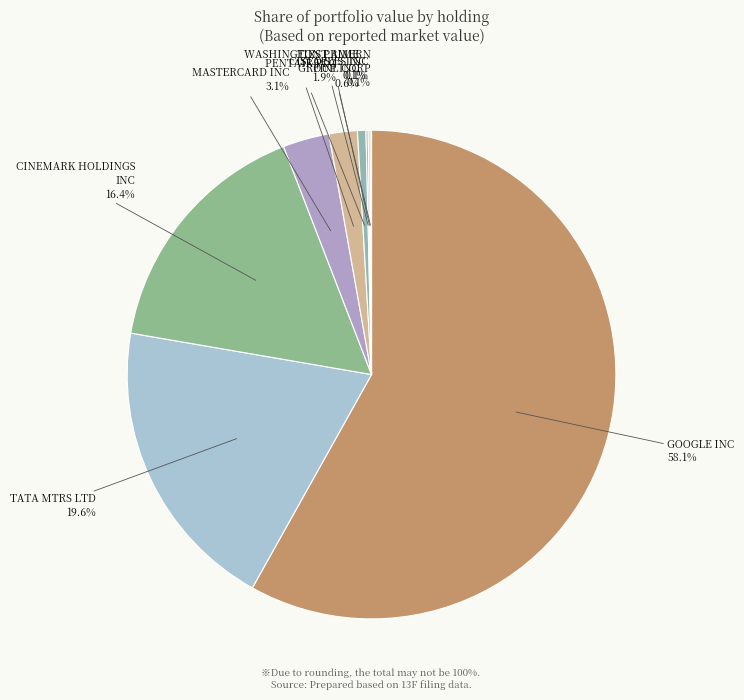

What is the largest slice in the pie chart?

GOOGLE INC